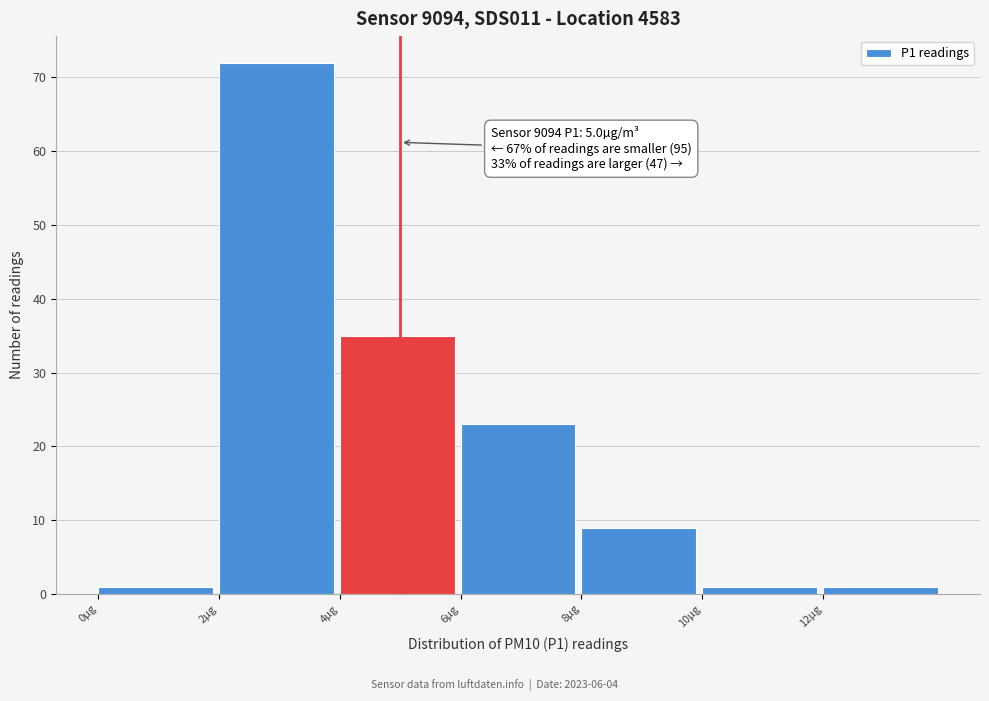

Which range on the x-axis has the tallest bar?

2 to 4